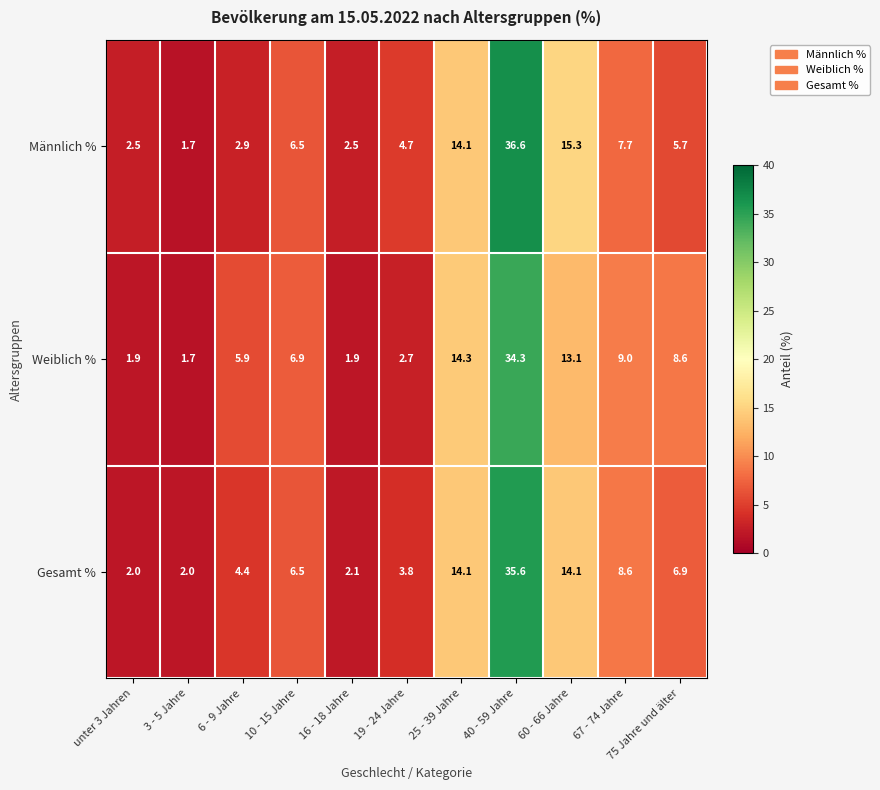

What value does the Weiblich % series have at 10 - 15 Jahre?

6.9